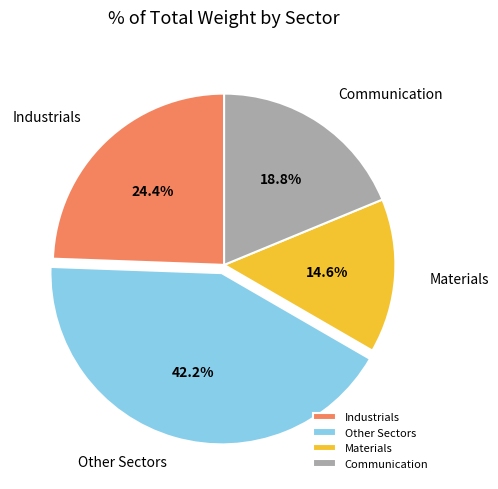

Does Materials account for over 50% of the chart?

No